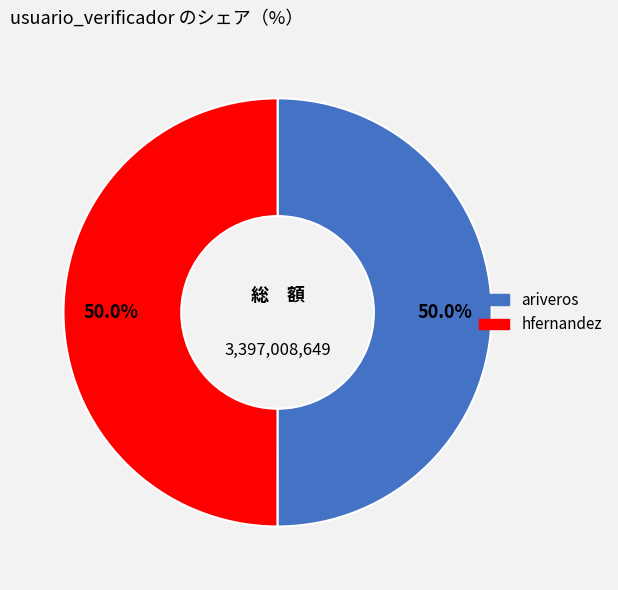

What is the ratio of the value at hfernandez to the value at ariveros?

1.0